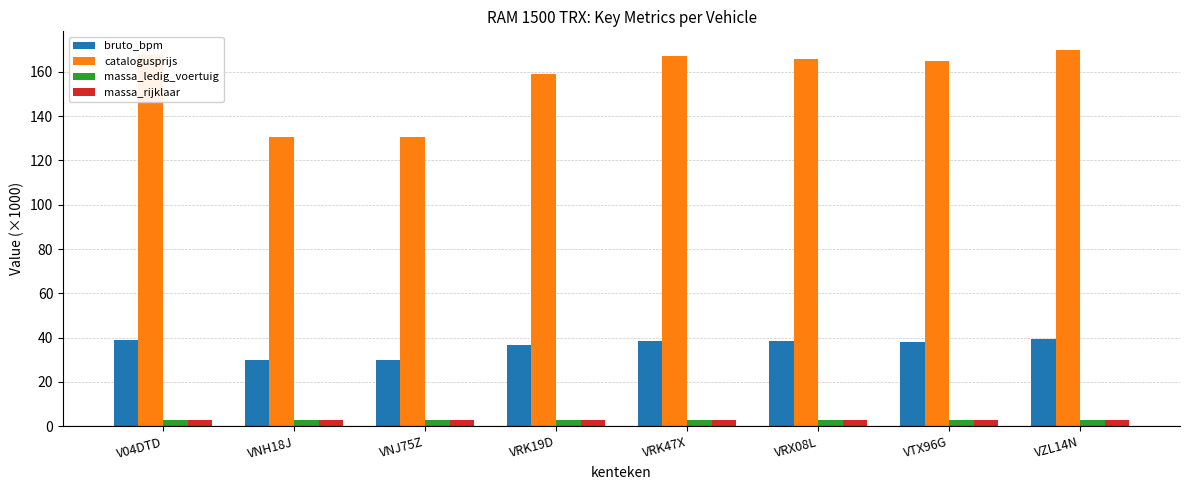

Between VNH18J and VRK19D, which series saw the biggest shift?

catalogusprijs